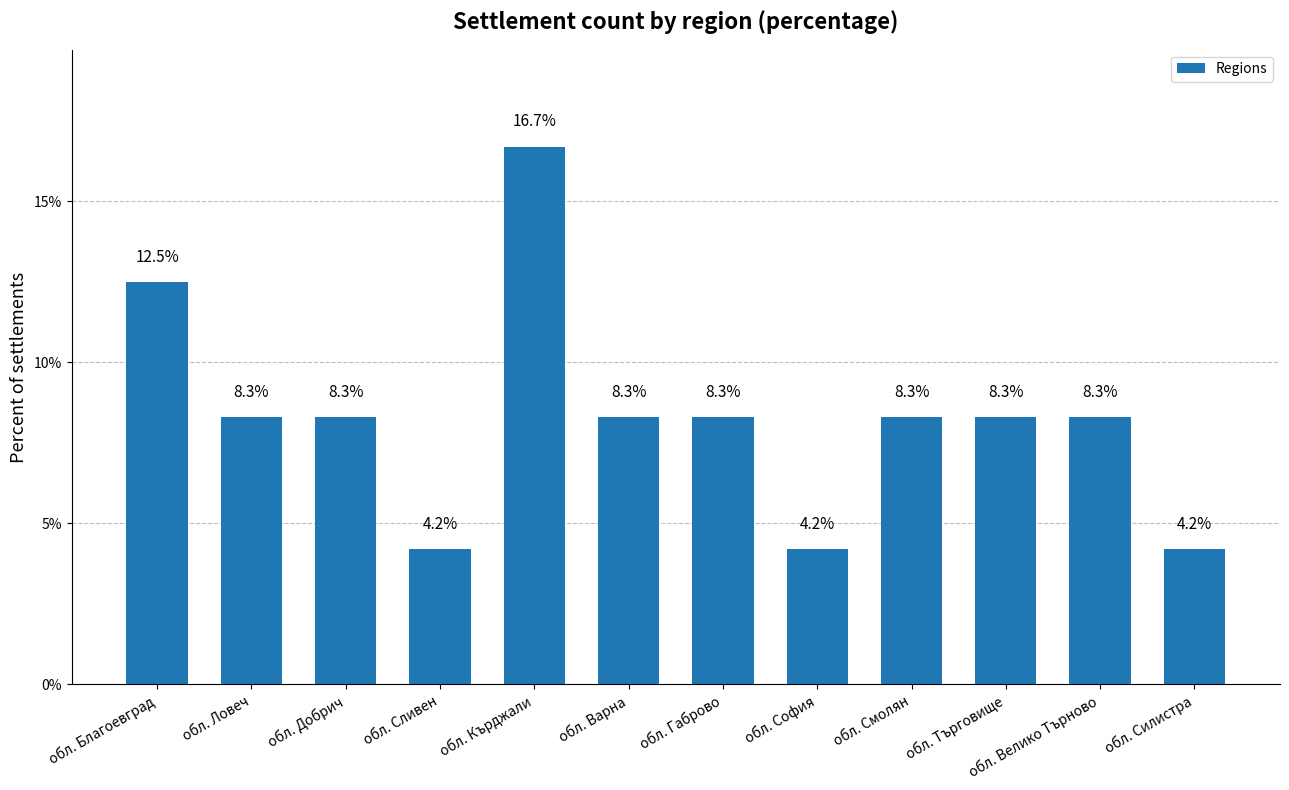

What is the label of the 7th bar from the right?

обл. Варна